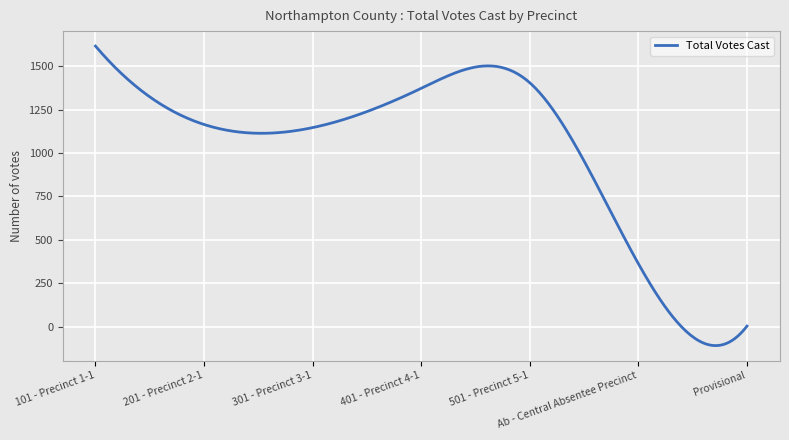

What is the maximum value shown in the chart?

1615.0